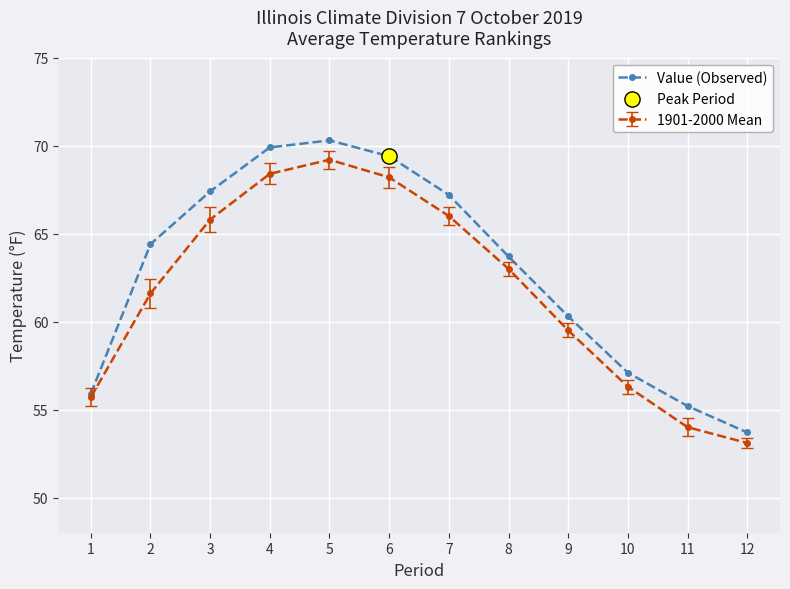

Which series has the widest spread of values?

Value (Observed)